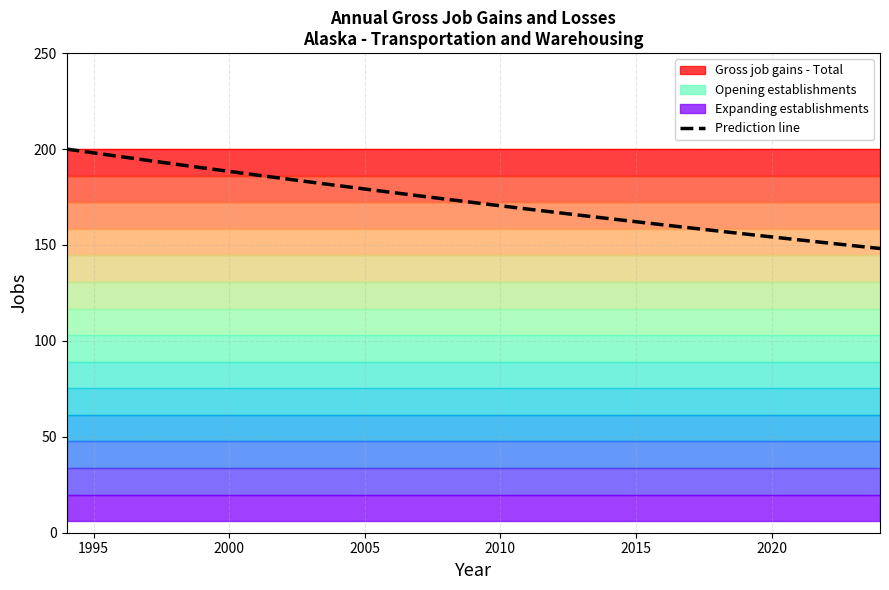

What is the minimum value for Prediction line?

148.2